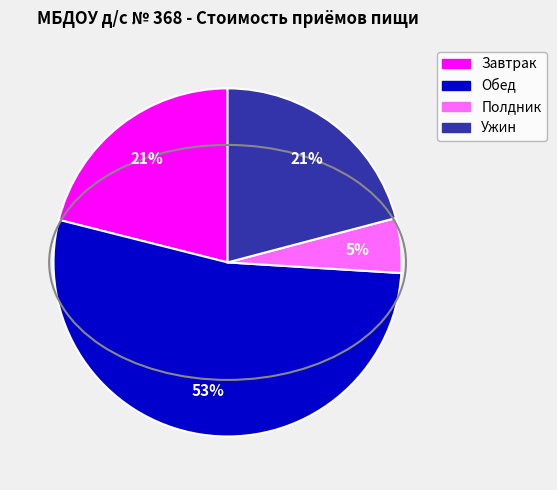

To the nearest percent, what is the average slice percentage?

25%